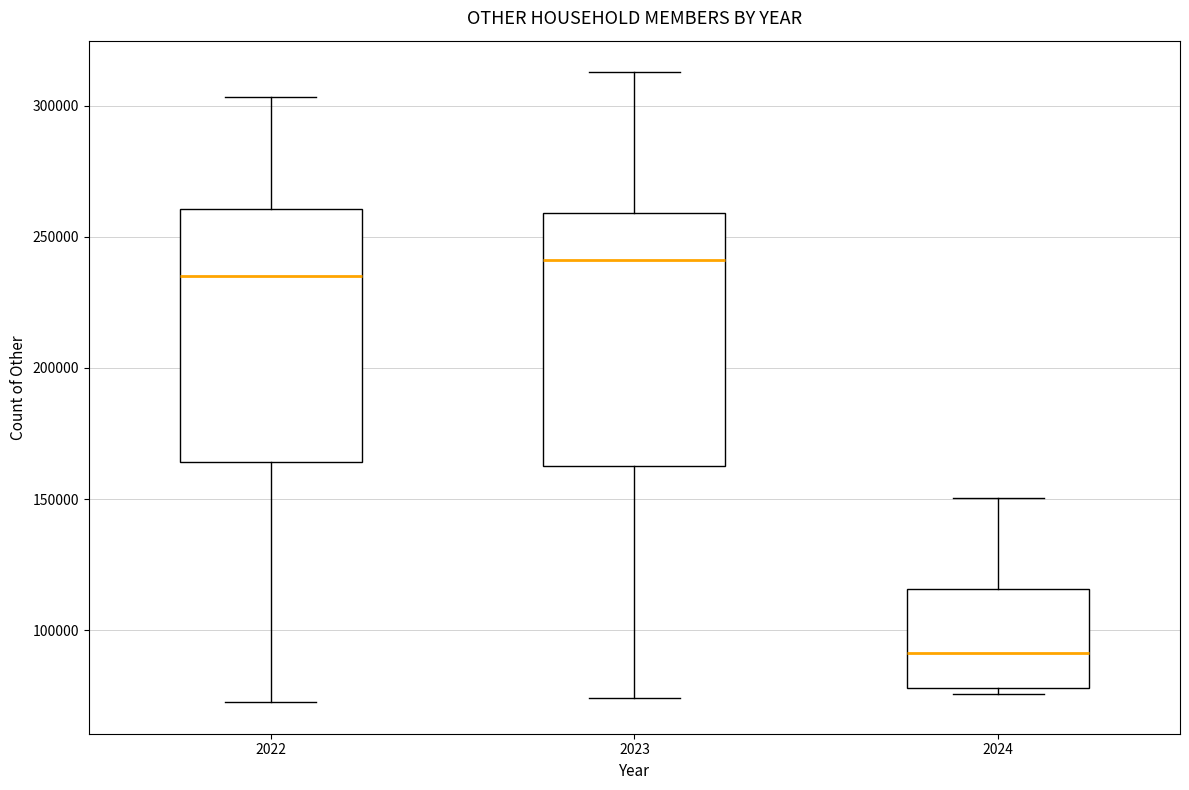

Where does the lower whisker of the box at x = 2022 end on the y-axis? The values are not printed on the chart, so give them approximately, as read against the axis.

75000